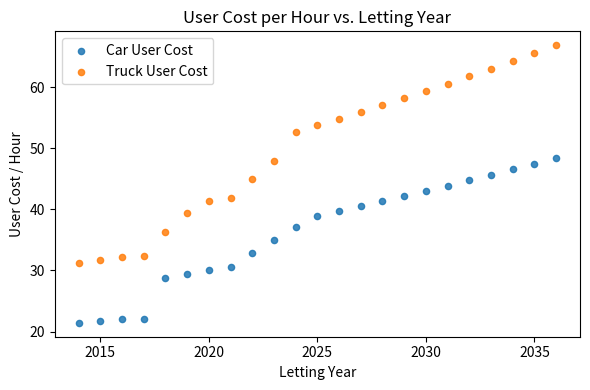

Which series has the largest Y range (max minus min)?

Truck User Cost